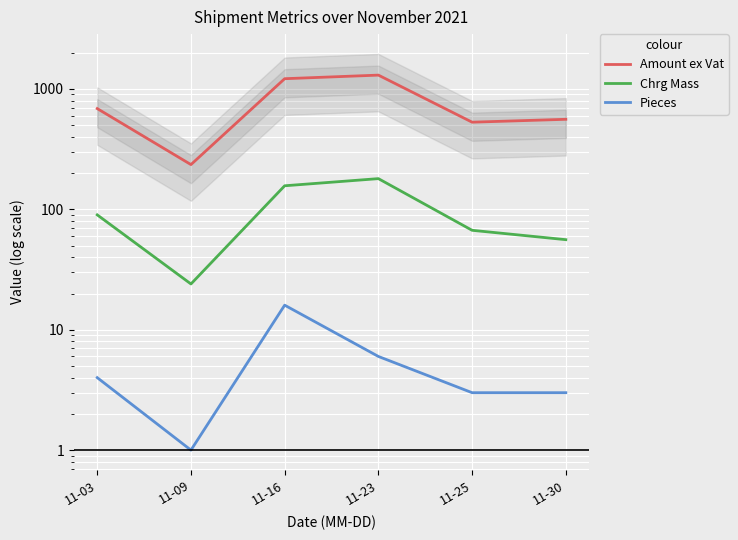

What is the value of the Chrg Mass point at the 3rd from the left?

157.0